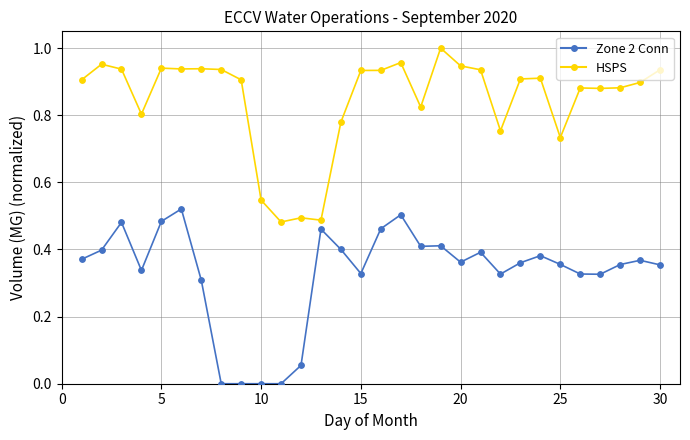

List the series in order of their peak value, lowest first.

Zone 2 Conn, HSPS